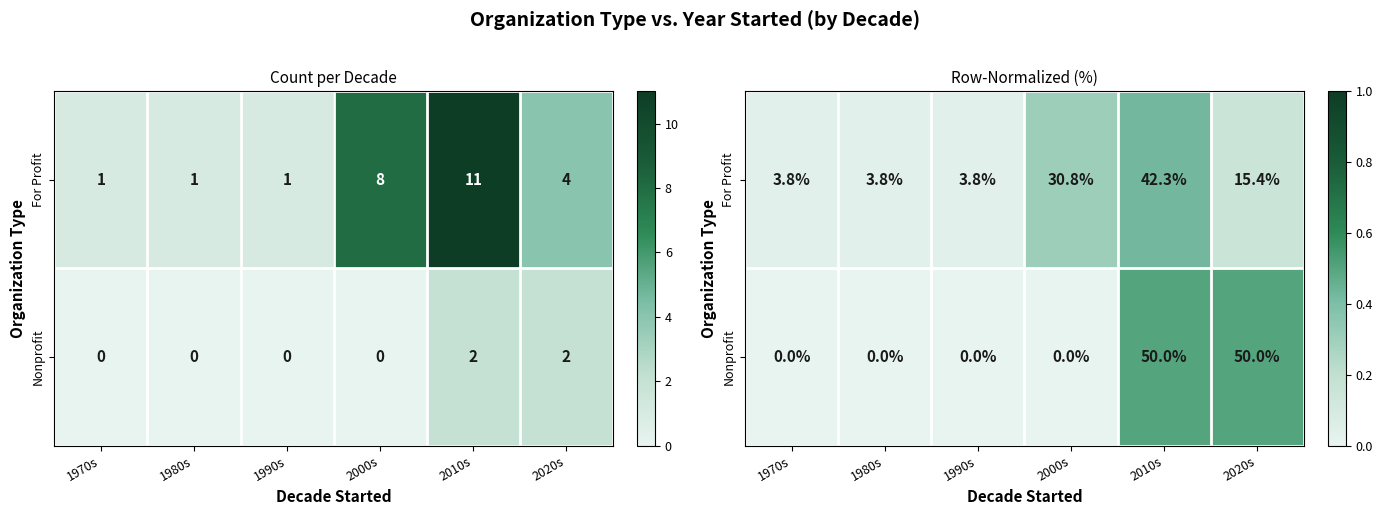

Is the value of For Profit at 1970s greater than the value of Nonprofit at 1970s?

Yes